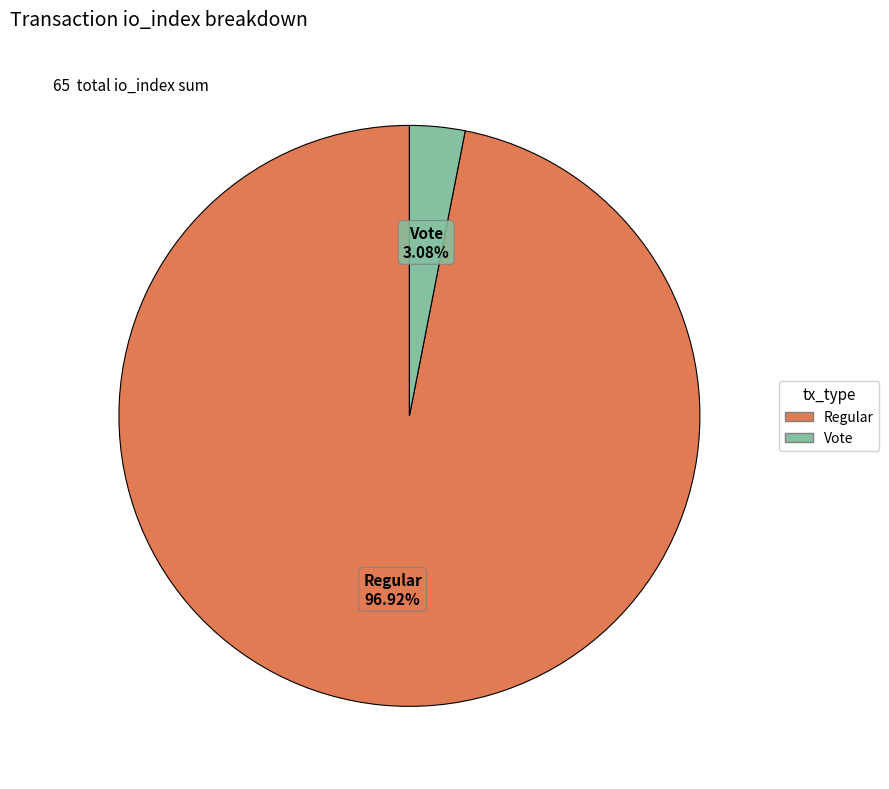

Is there a majority slice in this chart?

Yes